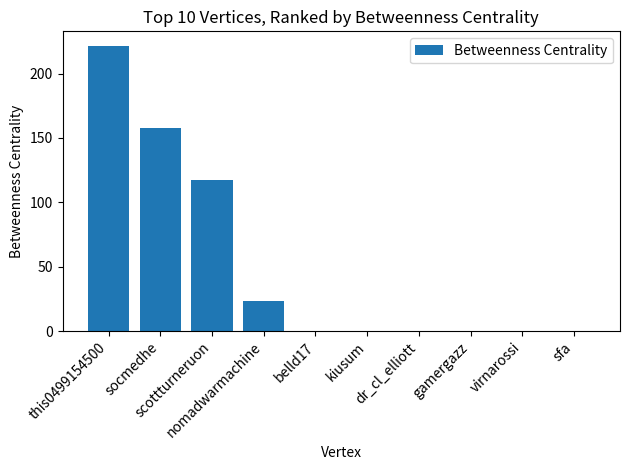

Reading right to left, extract all data points from this chart.

sfa=0.0	virnarossi=0.0	gamergazz=0.0	dr_cl_elliott=0.0	kiusum=0.0	belld17=0.0	nomadwarmachine=23.7	scottturneruon=117.0	socmedhe=157.7	this0499154500=221.7